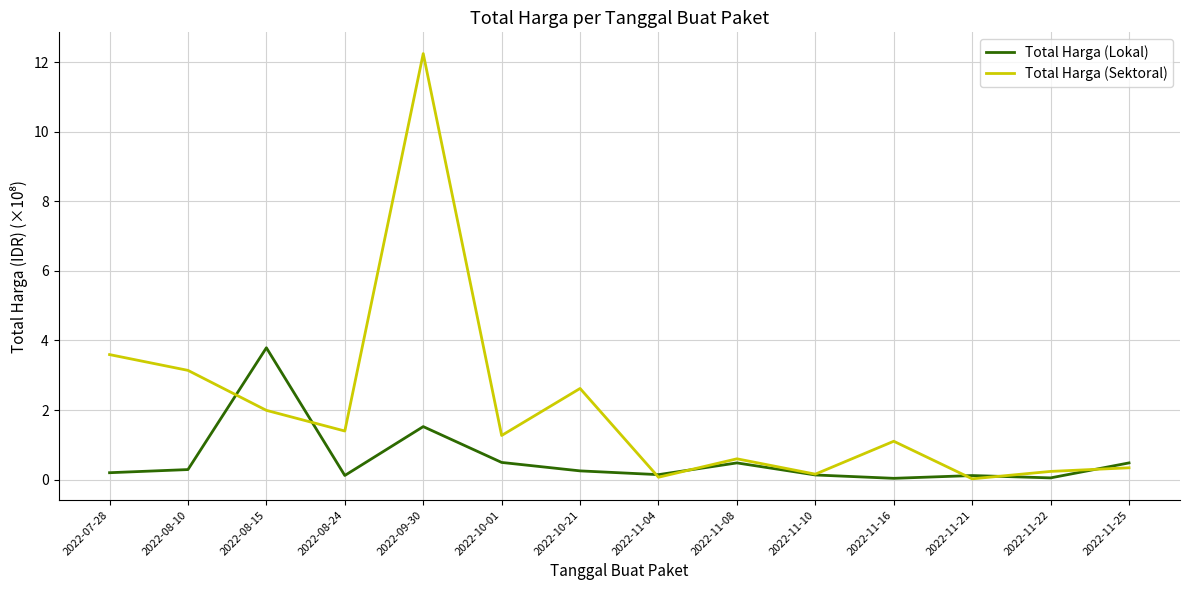

Where is the first local maximum for Total Harga (Sektoral)?

2022-09-30